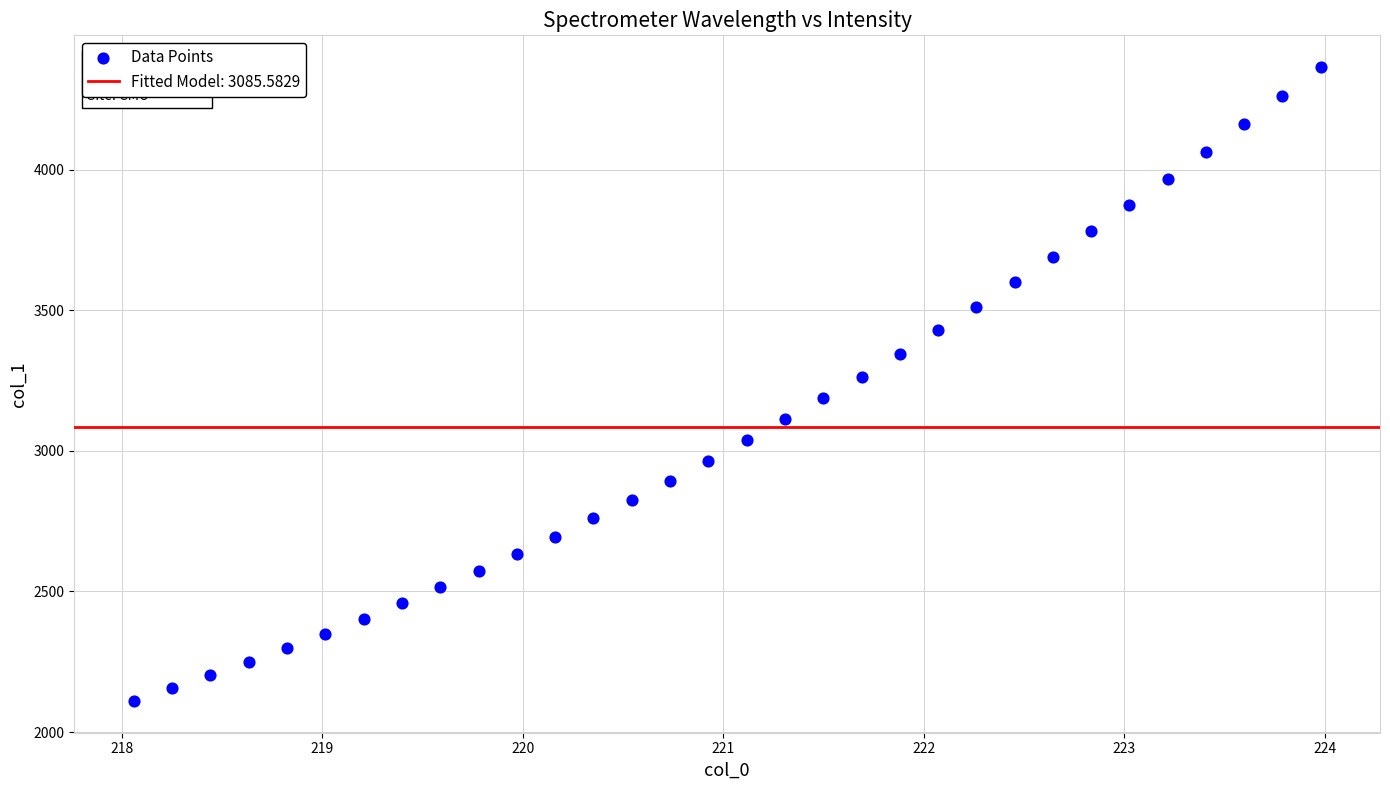

What is the range of X values (max minus min)?

5.9